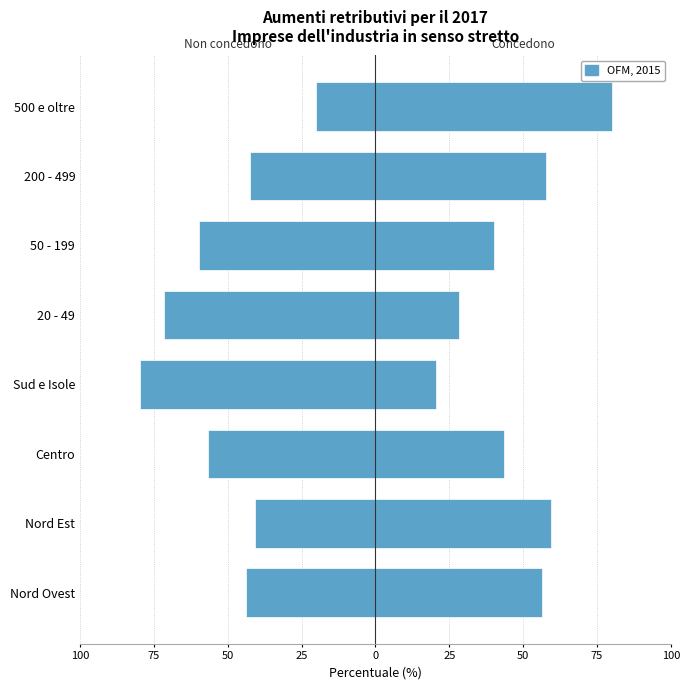

Is it true that Imprese che concedono aumenti salariali equals 40.2 at 50 - 199?

True